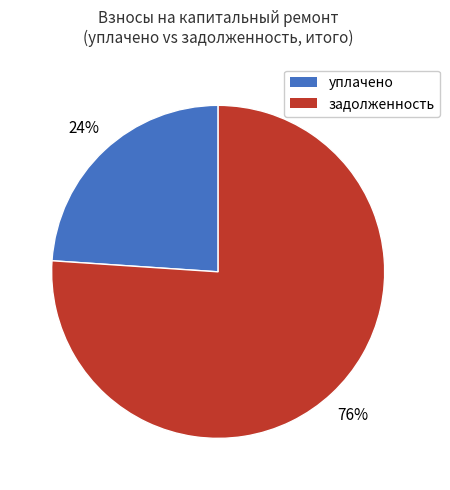

Count the number of slices in the pie.

2